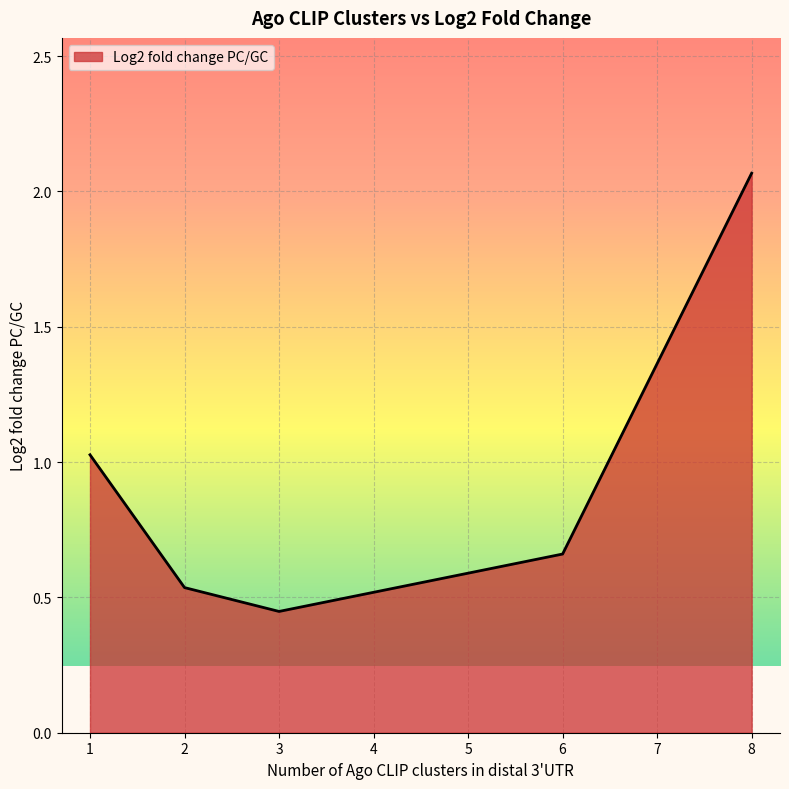

What is the change in value from 1 to 3?

-0.6